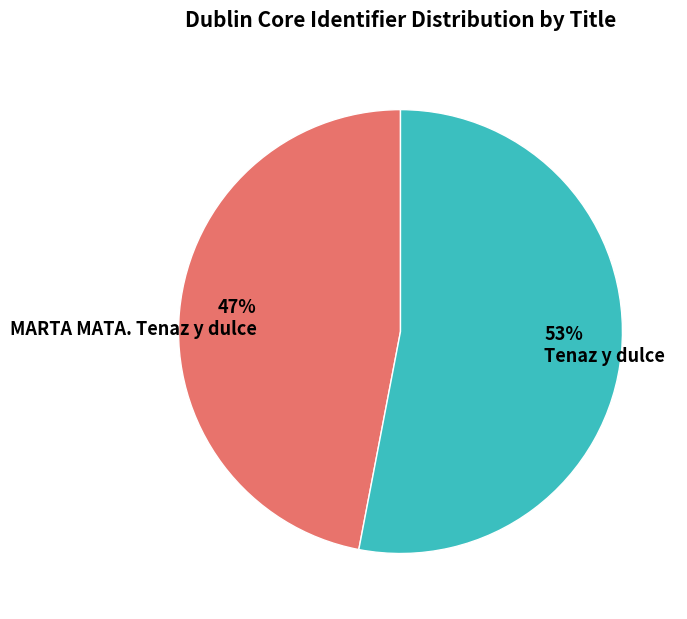

Combined, do MARTA MATA. Tenaz y dulce and Tenaz y dulce account for over 50%?

Yes